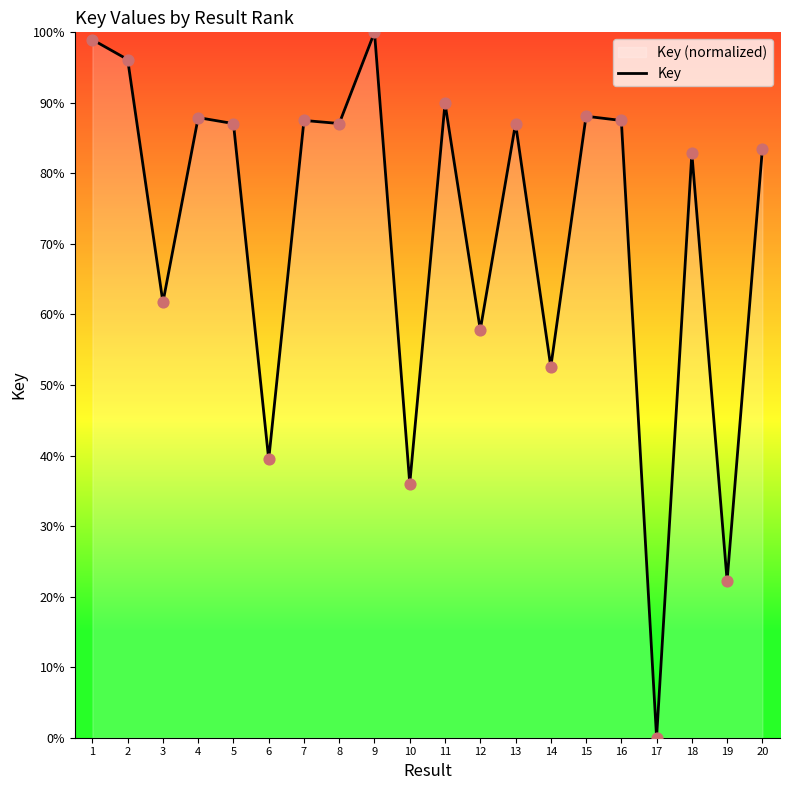

Which has a higher value, 13 or 20?

13